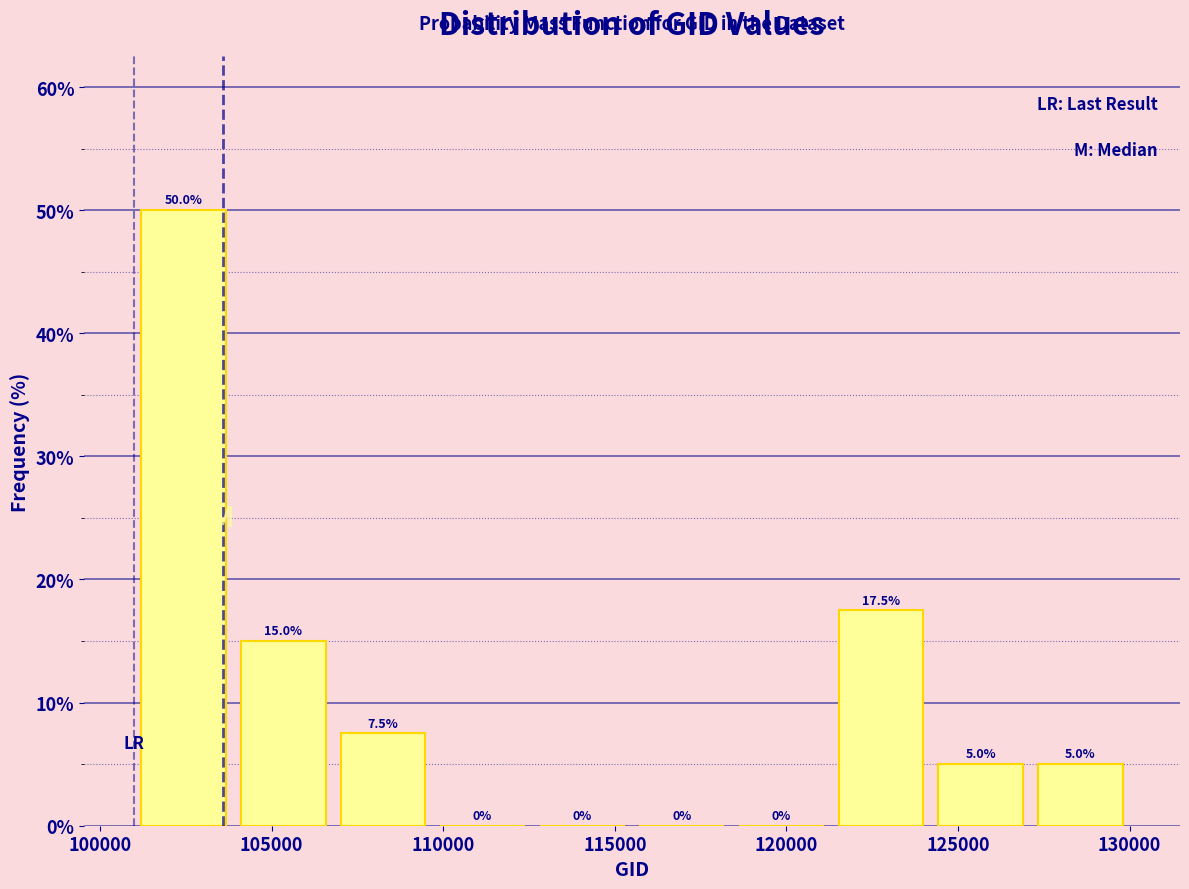

How tall is the bar that spans 104000 to 107000 on the x-axis? The bar edges are not printed on the chart, so give them approximately, as read against the axis.

15.0